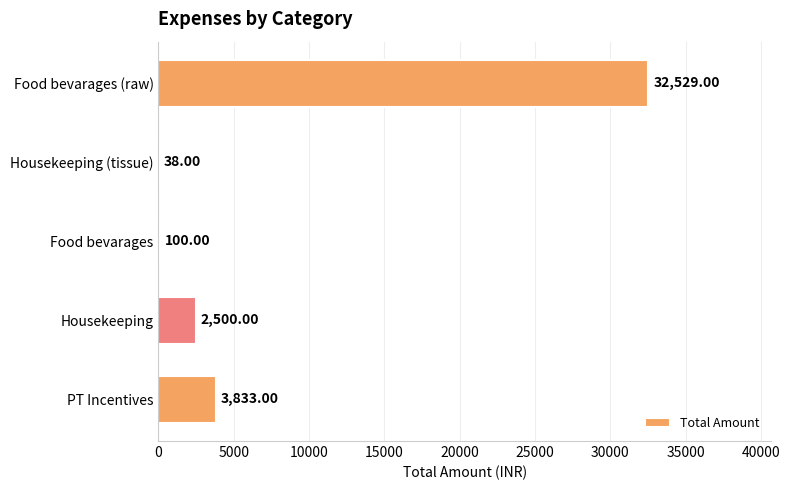

What is the sum of all values?

39000